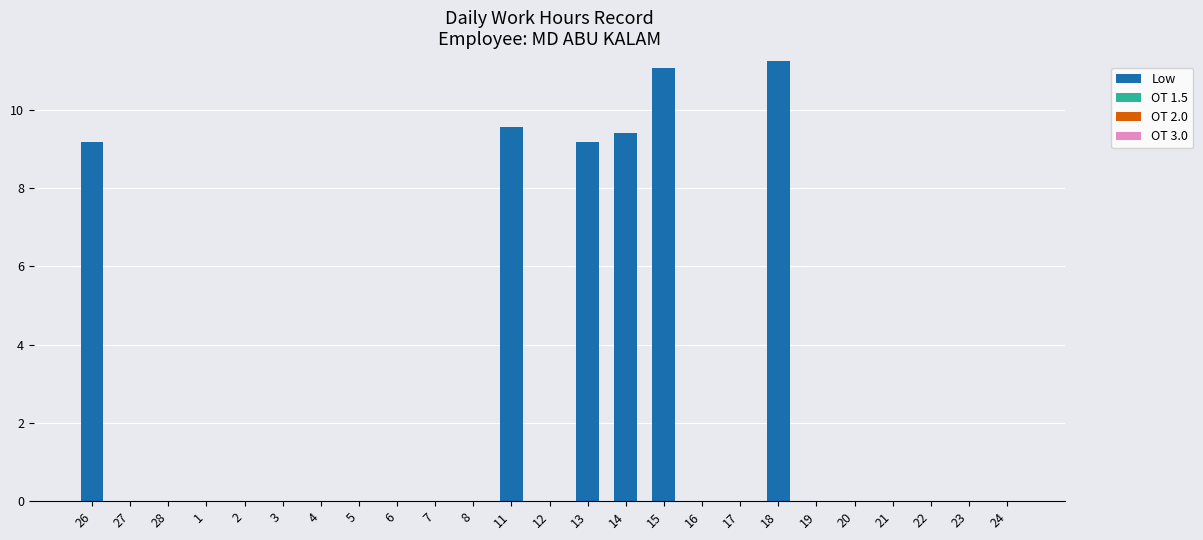

True or false: the data shows 0.0 at 16.

True